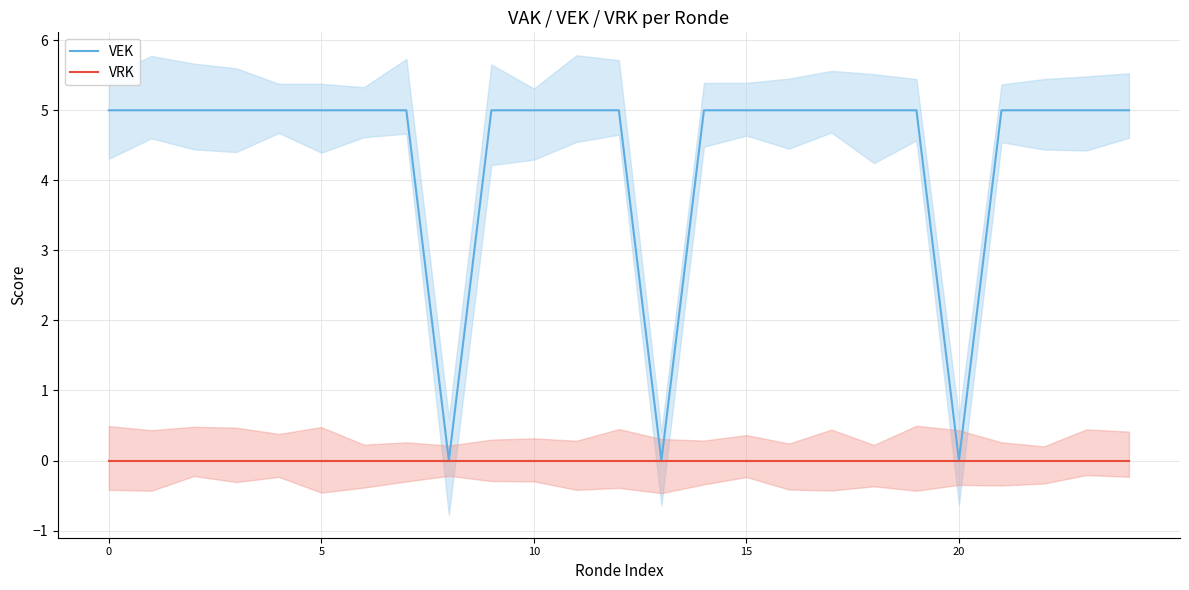

True or false: VEK has more than 1 points higher than both neighbors.

False